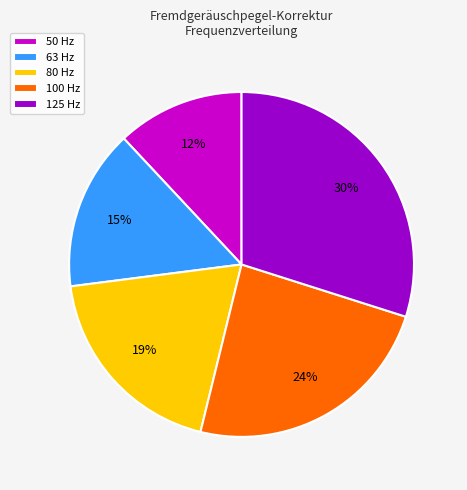

Does any single category account for the majority?

No